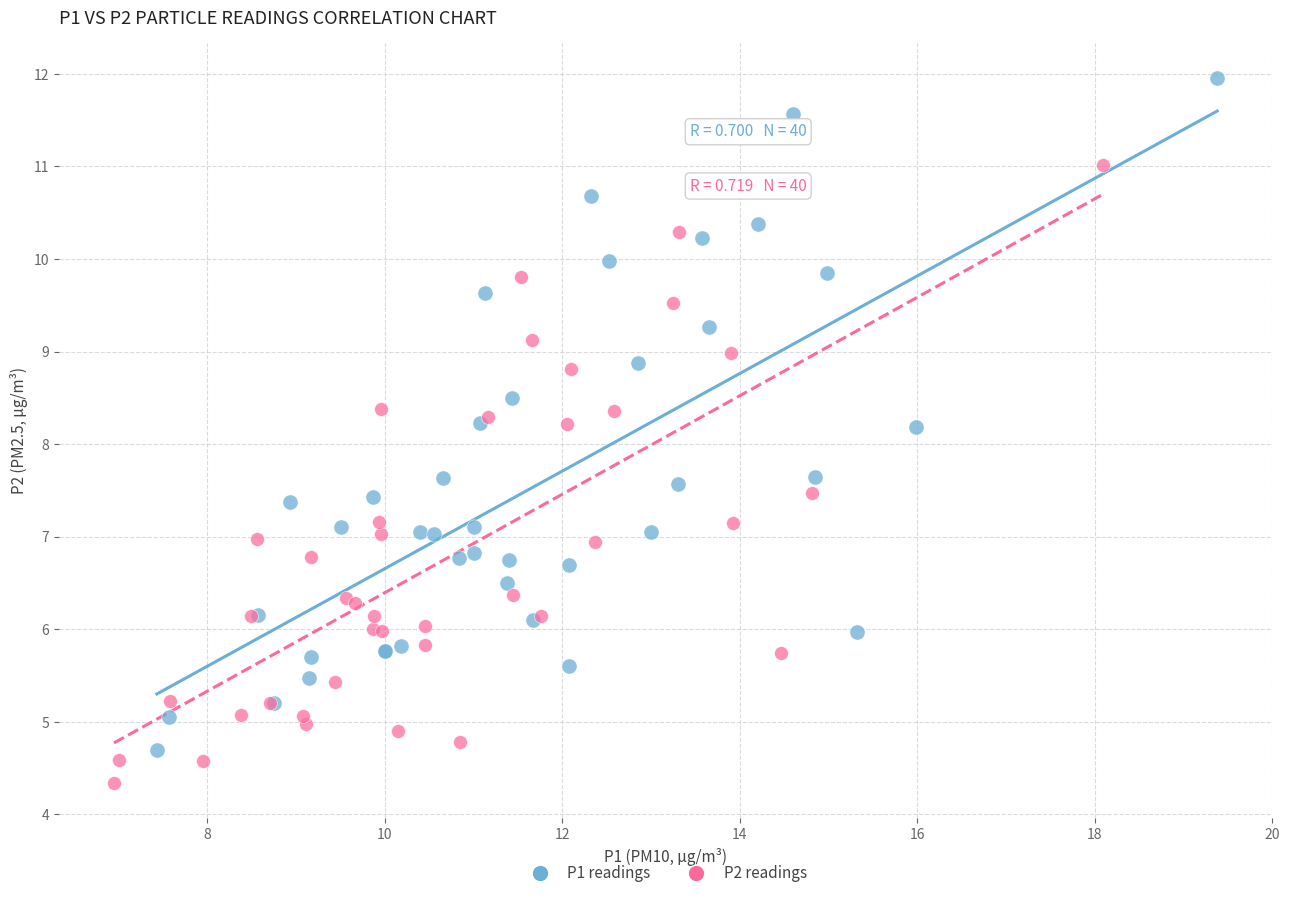

Which series has the largest Y range (max minus min)?

P1 readings